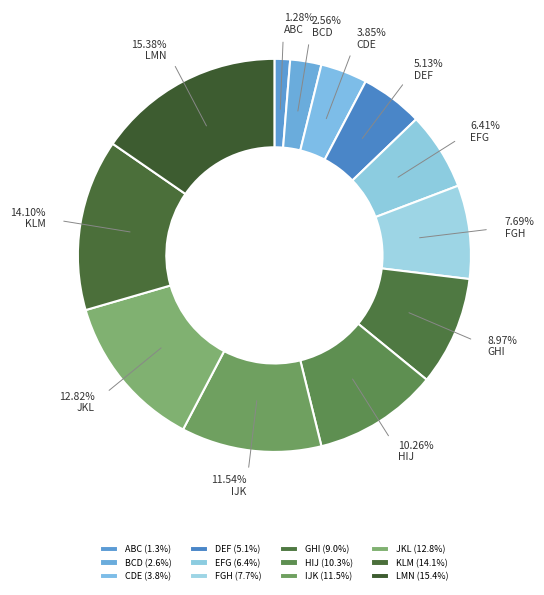

Do JKL and FGH together represent more than half of the pie?

No